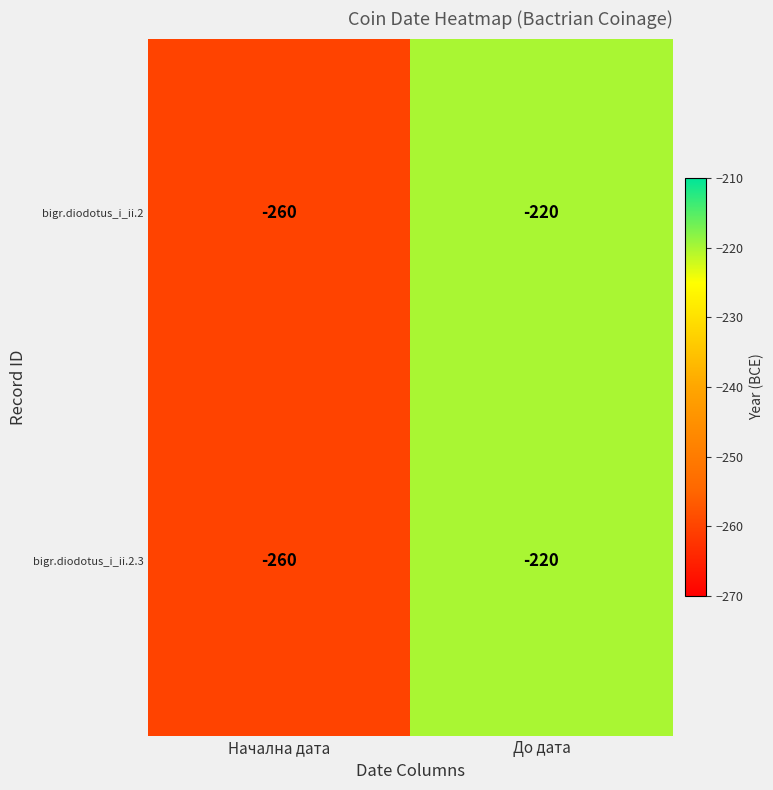

At which label is bigr.diodotus_i_ii.2.3 closest to -240?

Начална дата